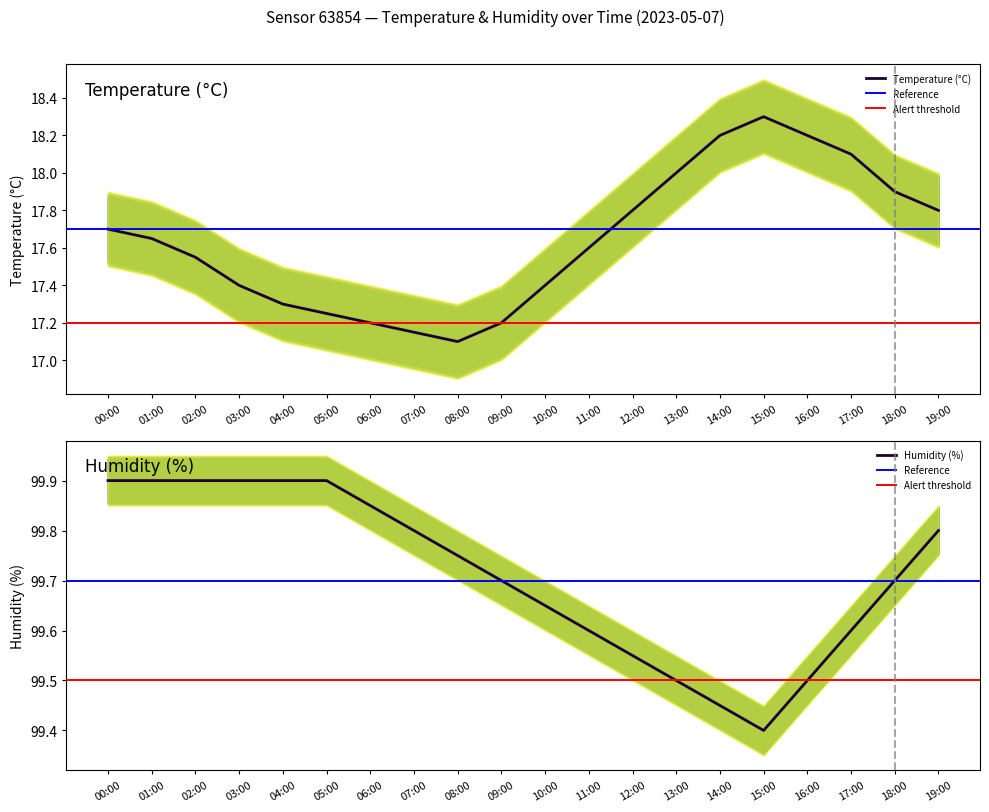

What is the sum of all humidity values?

1994.2